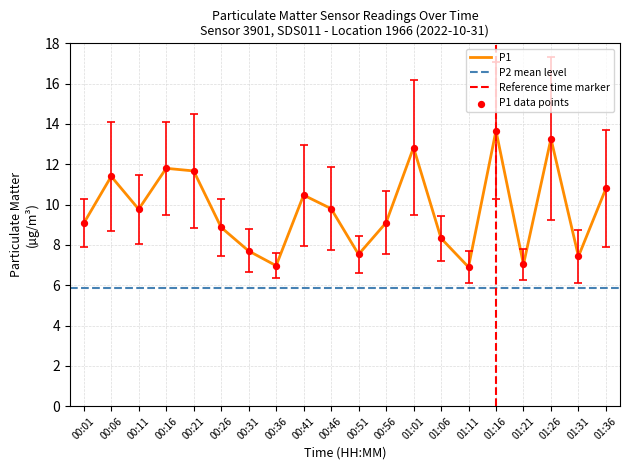

What is the change in value from 00:01 to 00:11?

+0.7